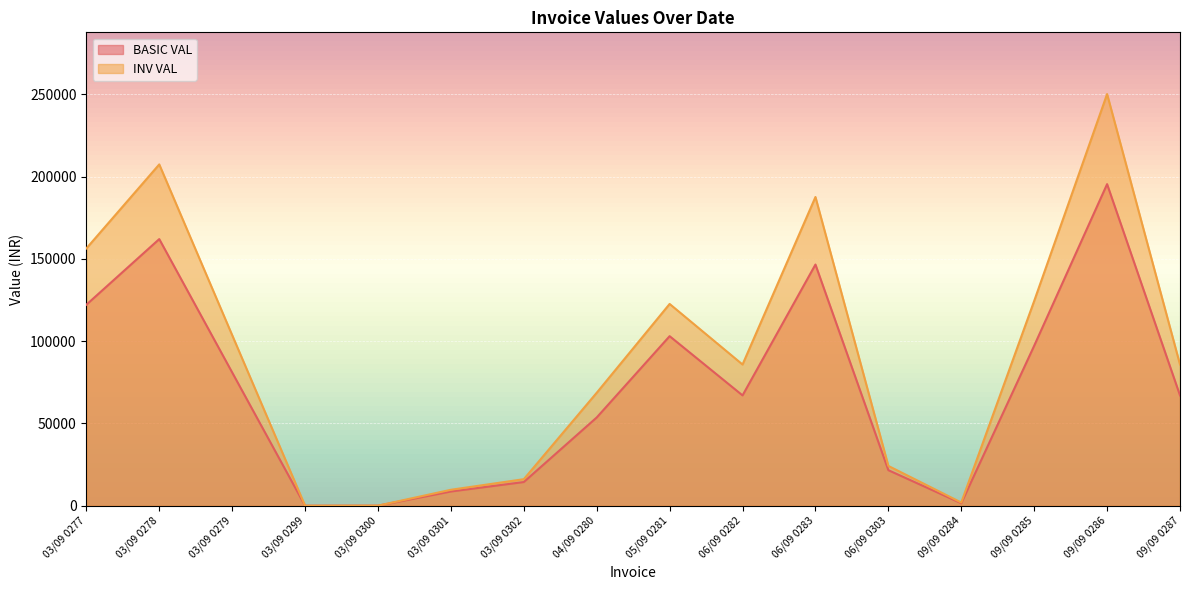

Rank the series at 05/09 0281 from lowest to highest value.

BASIC VAL, INV VAL